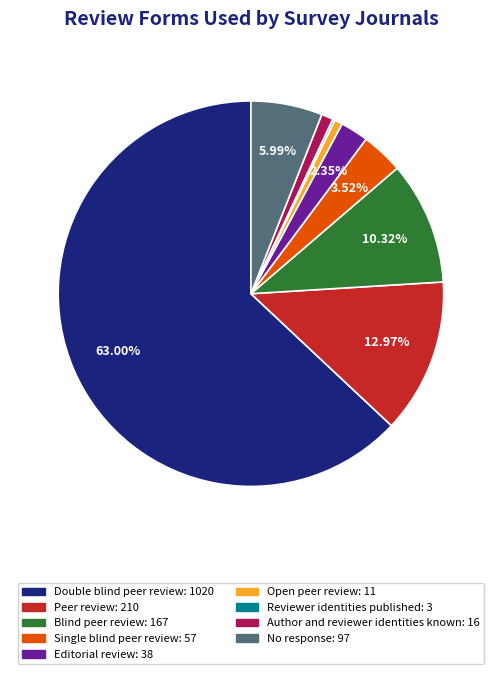

To the nearest percent, what is the difference between the Editorial review and Author and reviewer identities known slice percentages?

1%